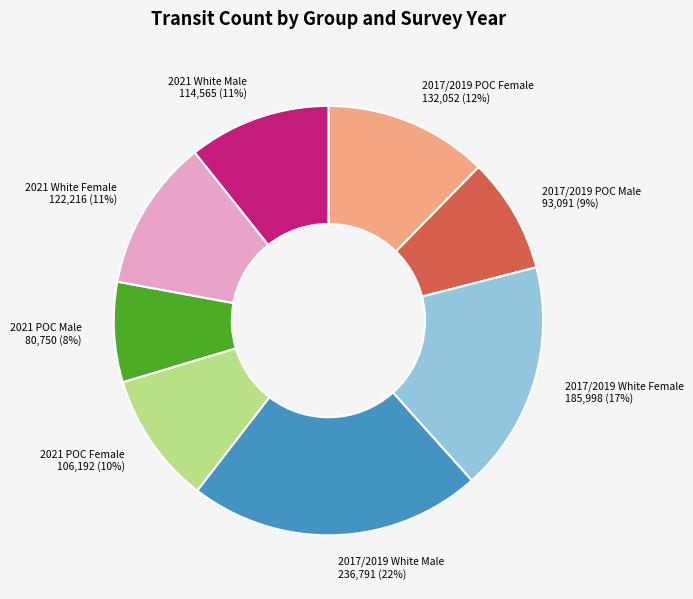

True or false: 2017/2019 POC Female accounts for 12% of the total.

True